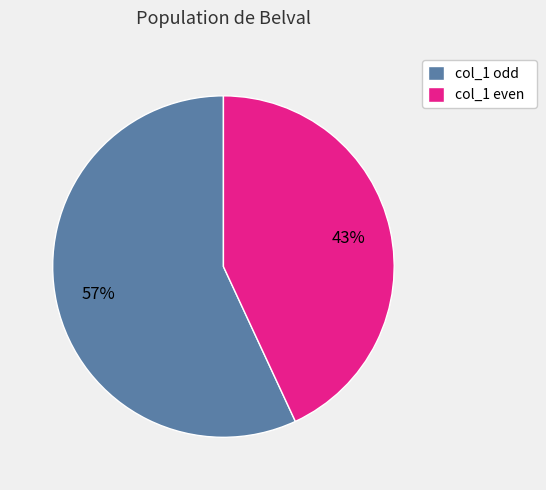

Which category has the biggest portion of the pie?

col_1 odd